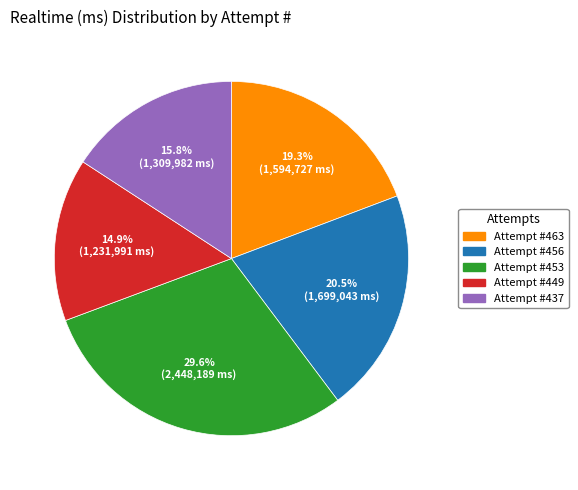

What is the largest slice in the pie chart?

Attempt #453